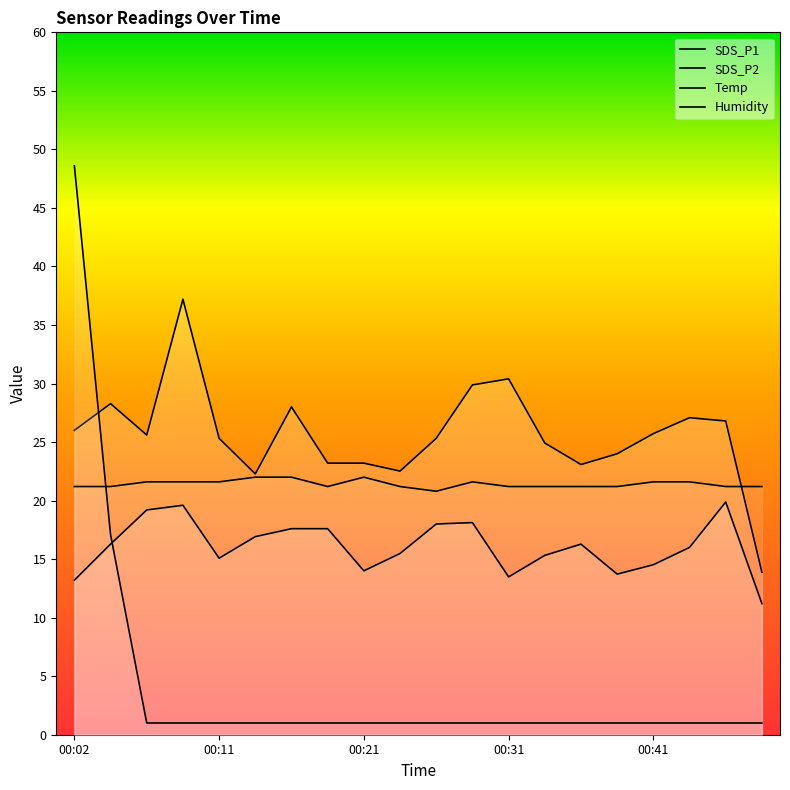

Does the chart display data point markers on the line(s)?

No